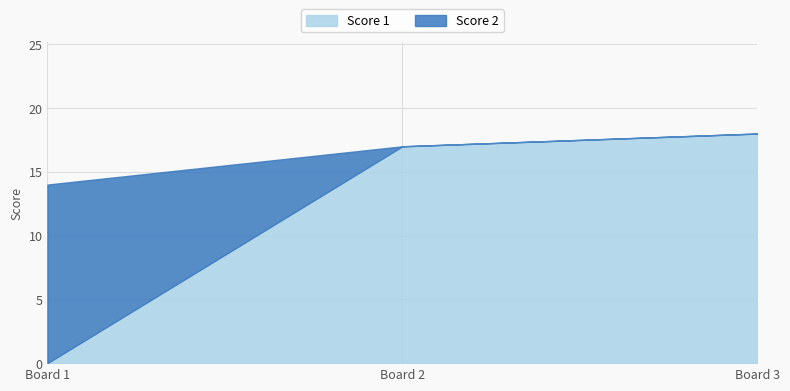

What is the sum of all Score 1 values?

35